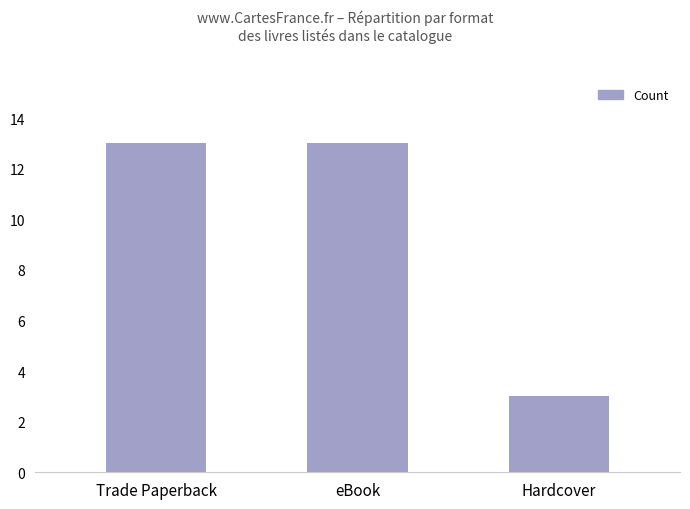

Does the chart contain stacked bars?

No